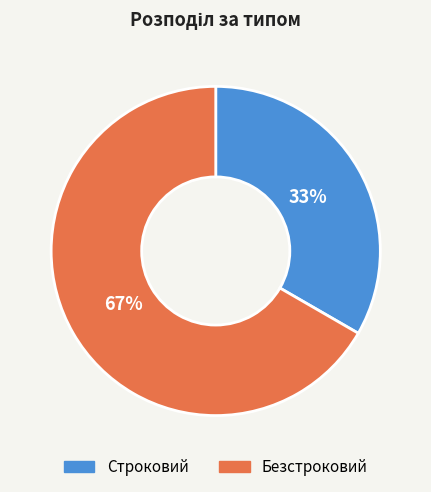

Is the sum of Безстроковий and Строковий greater than half?

Yes